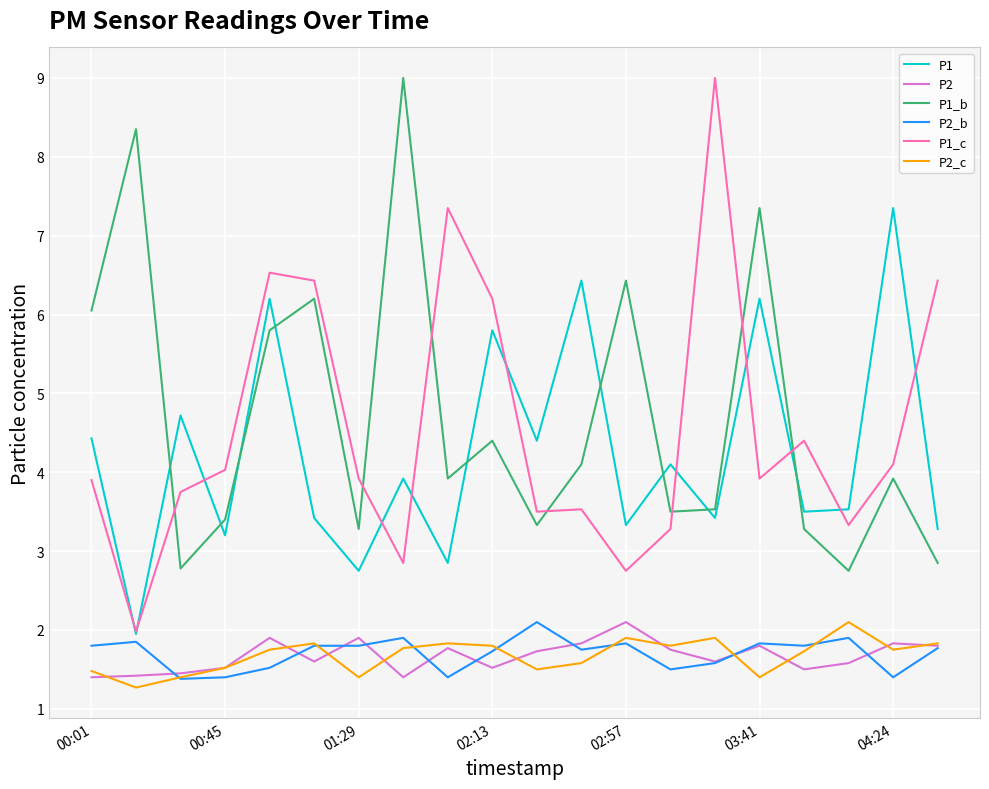

What is the greatest value displayed?

9.0